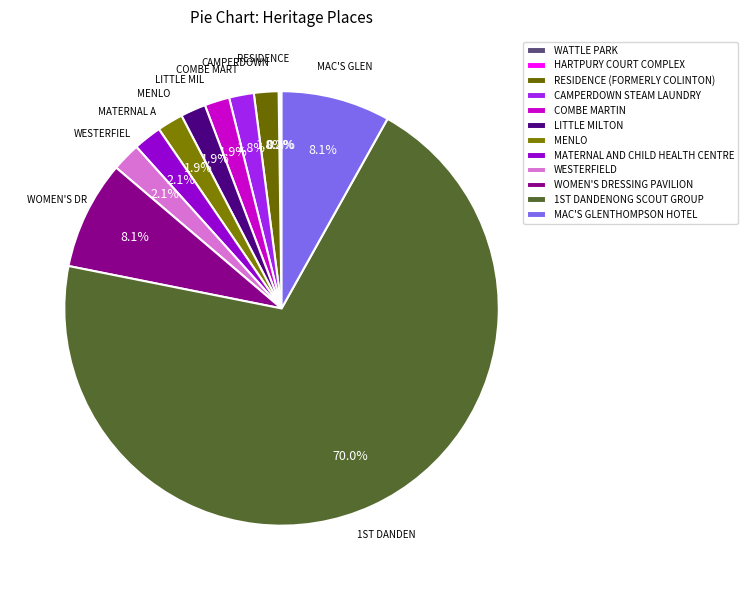

Is there any slice that represents more than half of the pie?

Yes